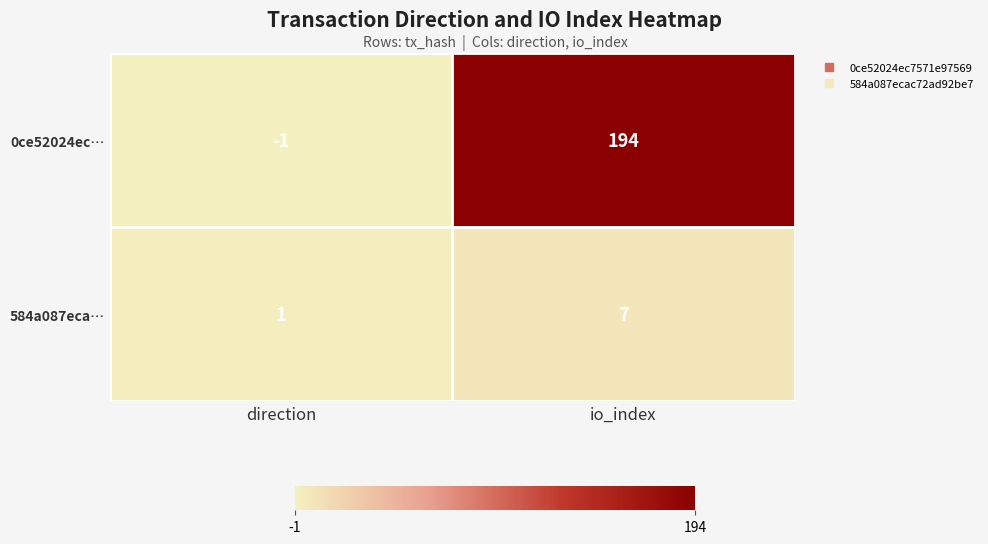

How many series are shown in this chart?

2